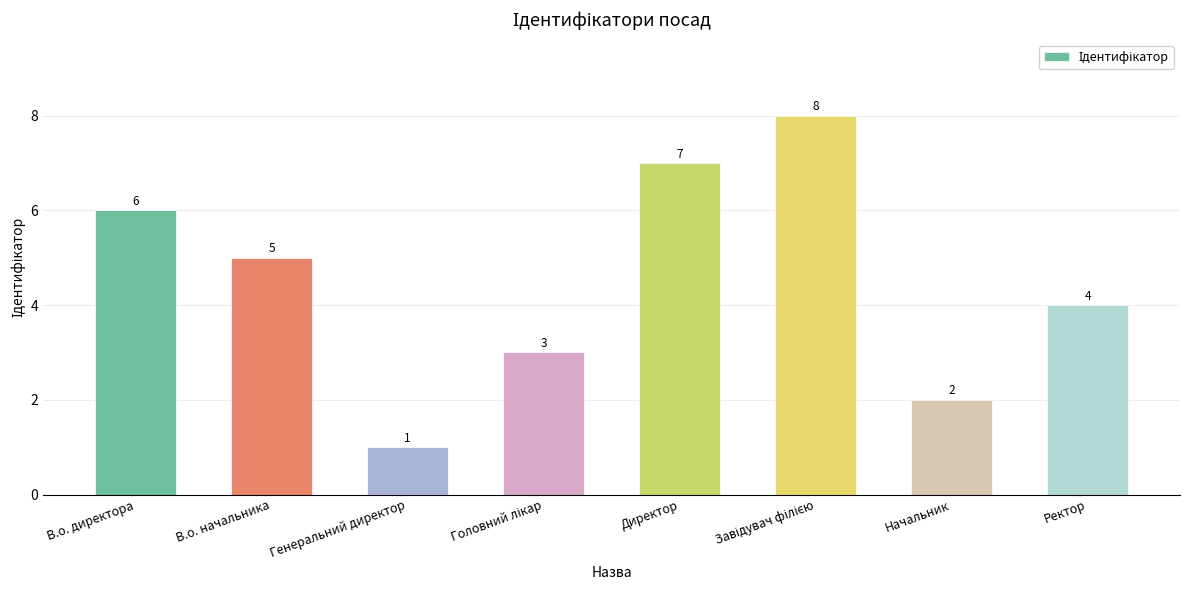

What is the value of the 3rd bar from the left?

1